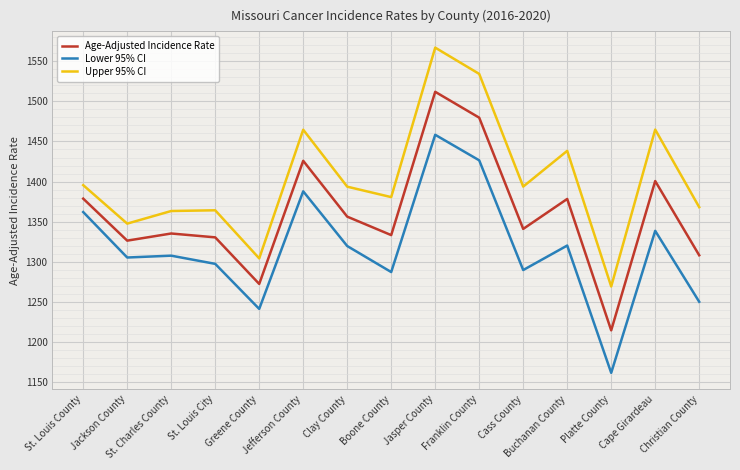

Is it true that Lower 95% CI equals 1297.6 at St. Louis City?

True